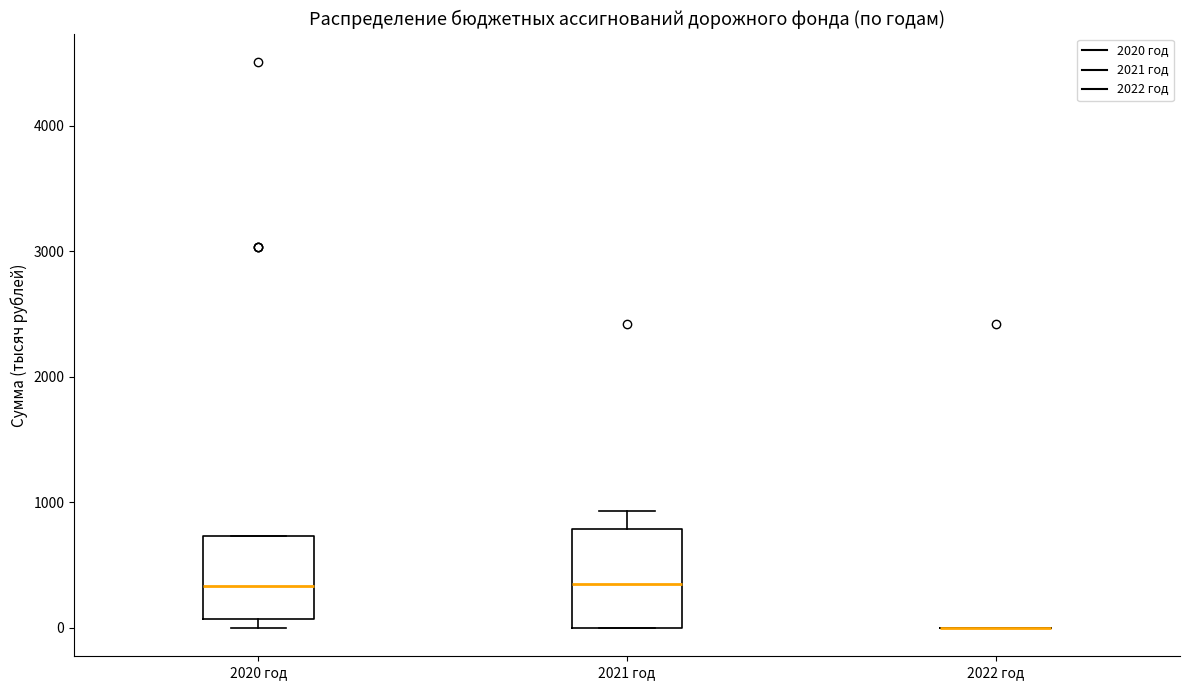

Where does the upper whisker of the box for 2021 год end on the y-axis? The values are not printed on the chart, so give them approximately, as read against the axis.

900